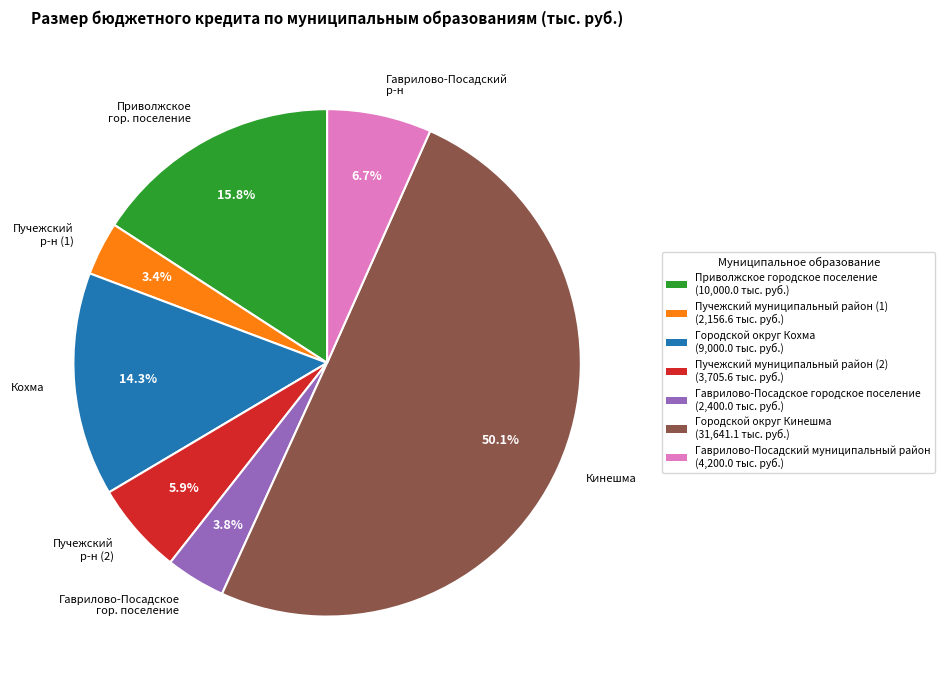

Combined, what portion of the pie is Приволжское гор. поселение and Кохма?

30.1%